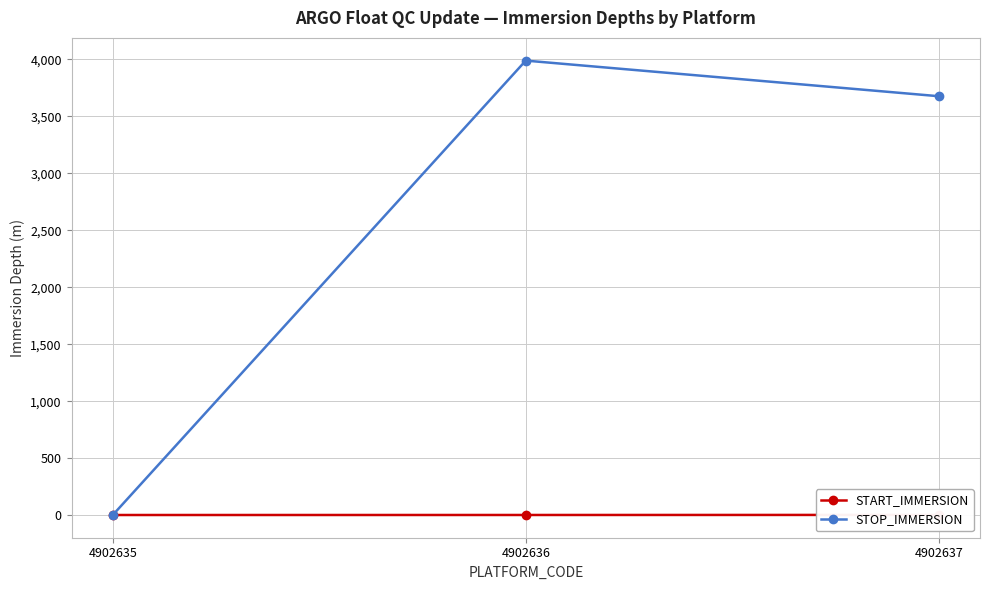

What is the value of the START_IMMERSION point at the 1st from the left?

1.1